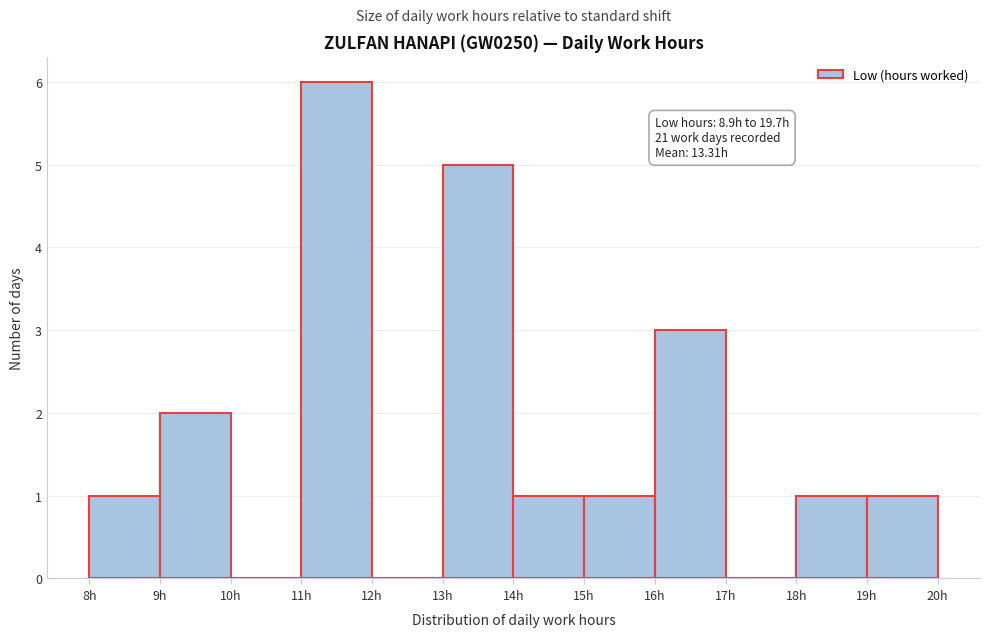

Over which range of the x-axis is the bar tallest?

11 to 12